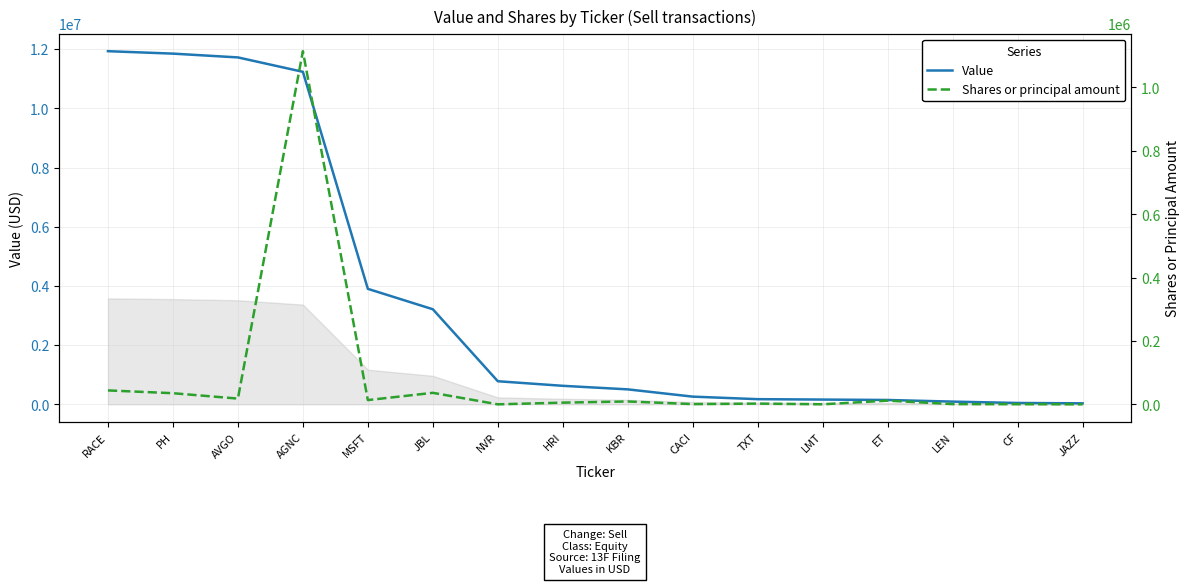

What is the difference between the second highest and second lowest values in the Shares or principal amount series?

43804